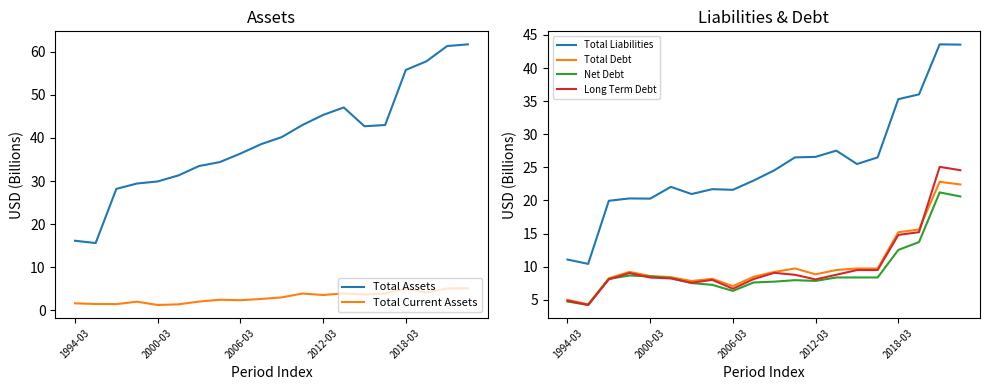

At how many categories does at least one series exceed 7?

20